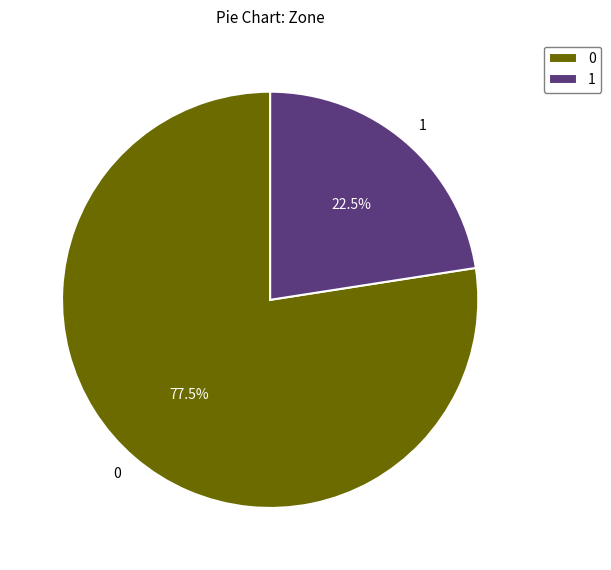

What is the ratio of the value at 1 to the value at 0?

0.3